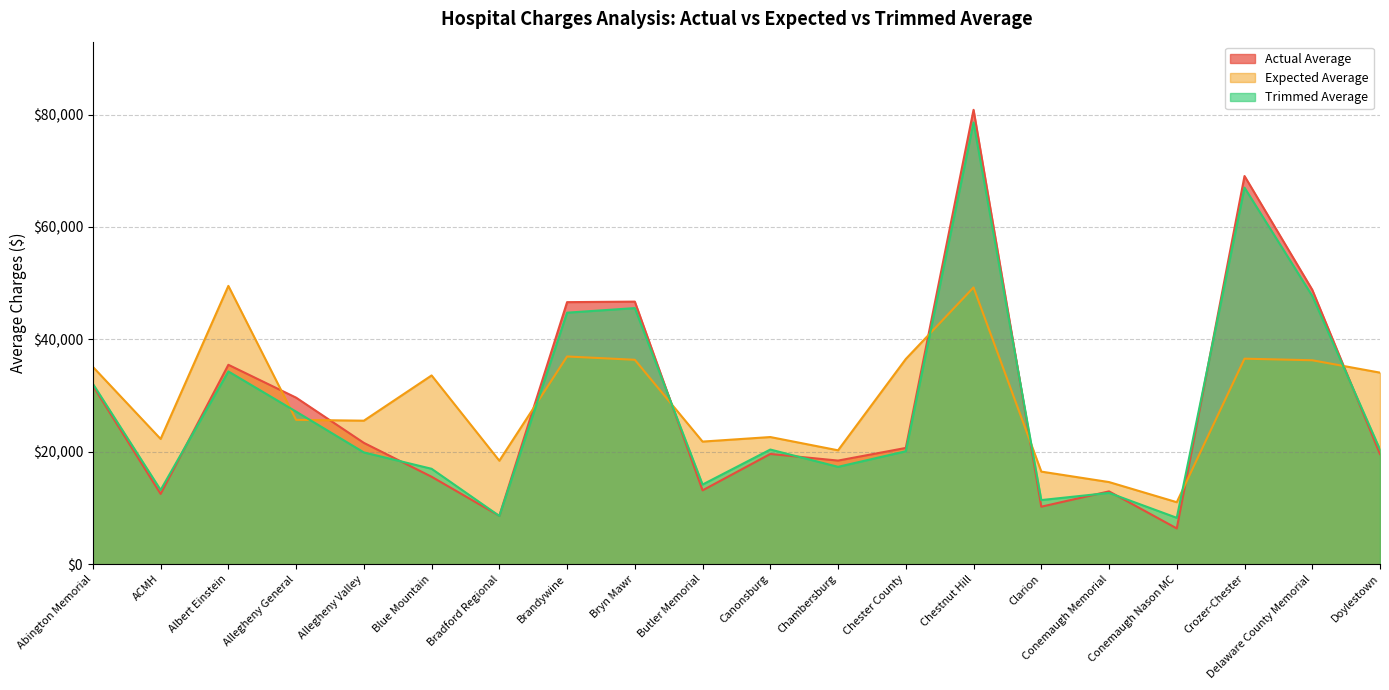

What are all the series names shown in the legend?

Actual Average, Expected Average, Trimmed Average